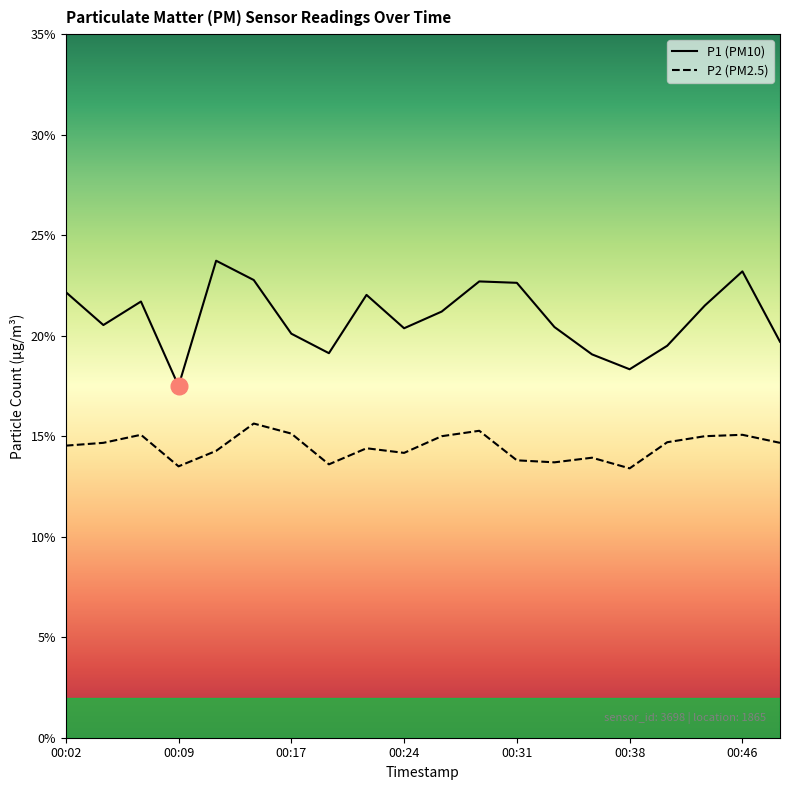

In P1, how many points are lower than both neighbors (excluding endpoints)?

5